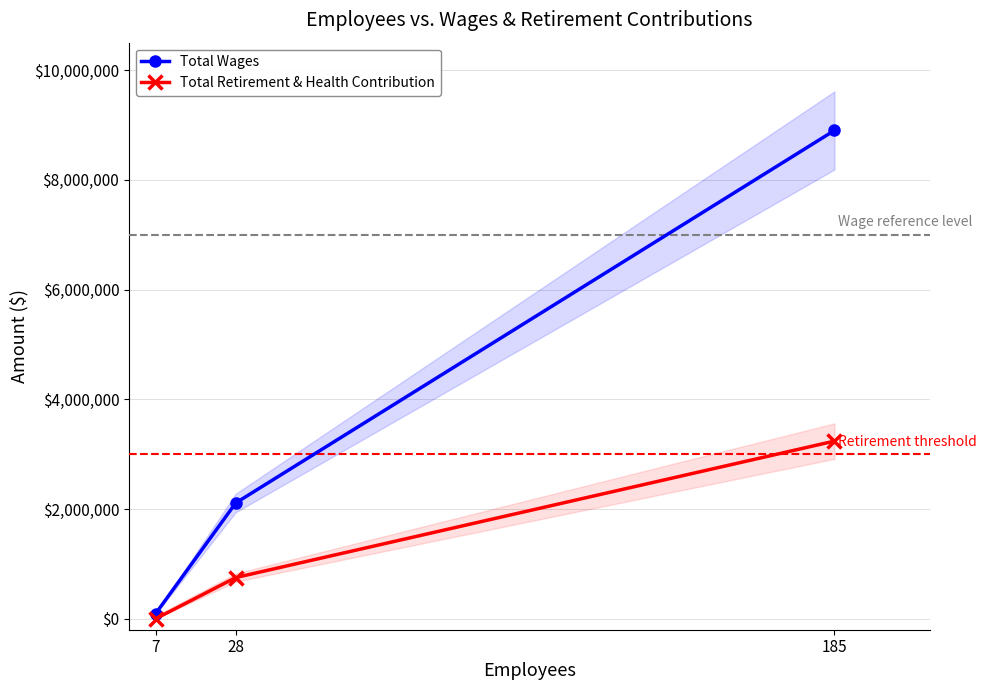

At which category is the sum across all series the highest?

185